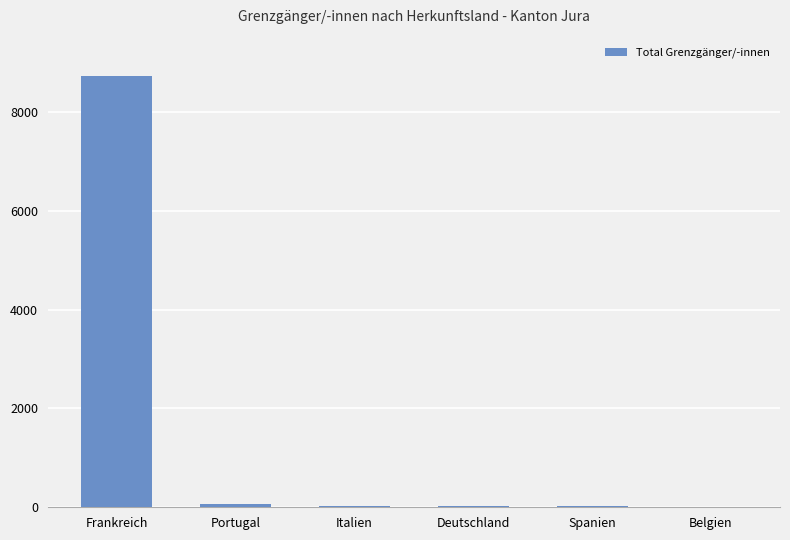

Is it true that the value at Frankreich is 12891?

False